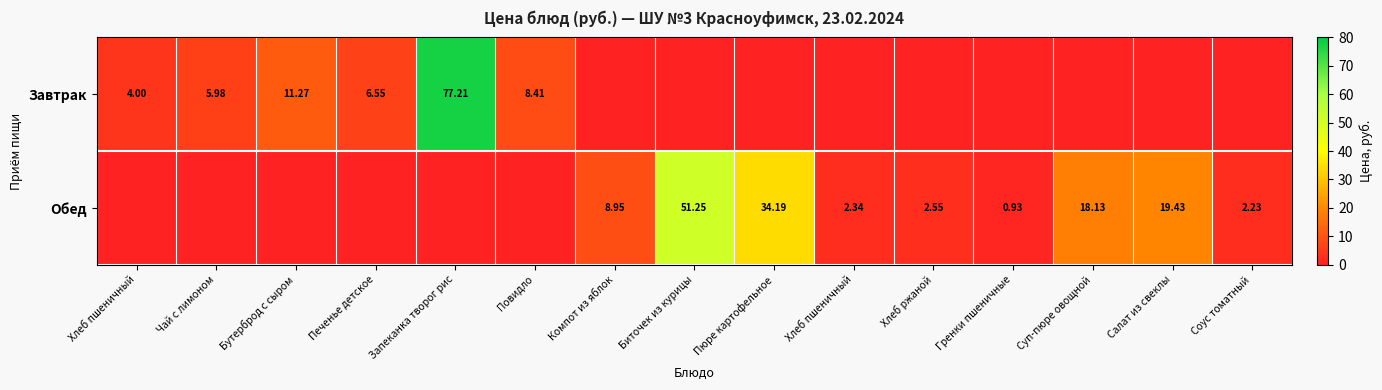

How many data points in Обед are less than 2?

7